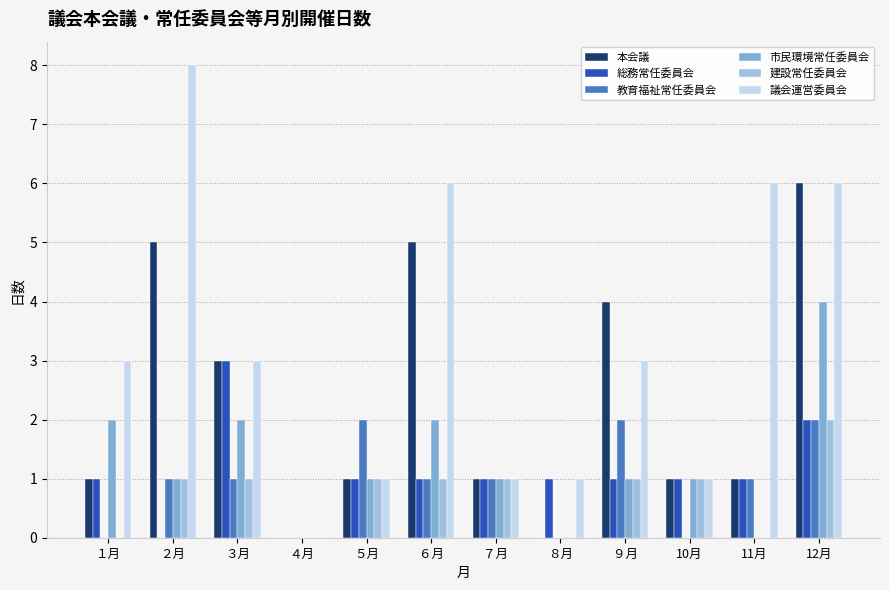

How many positive values does the 議会運営委員会 series have?

11